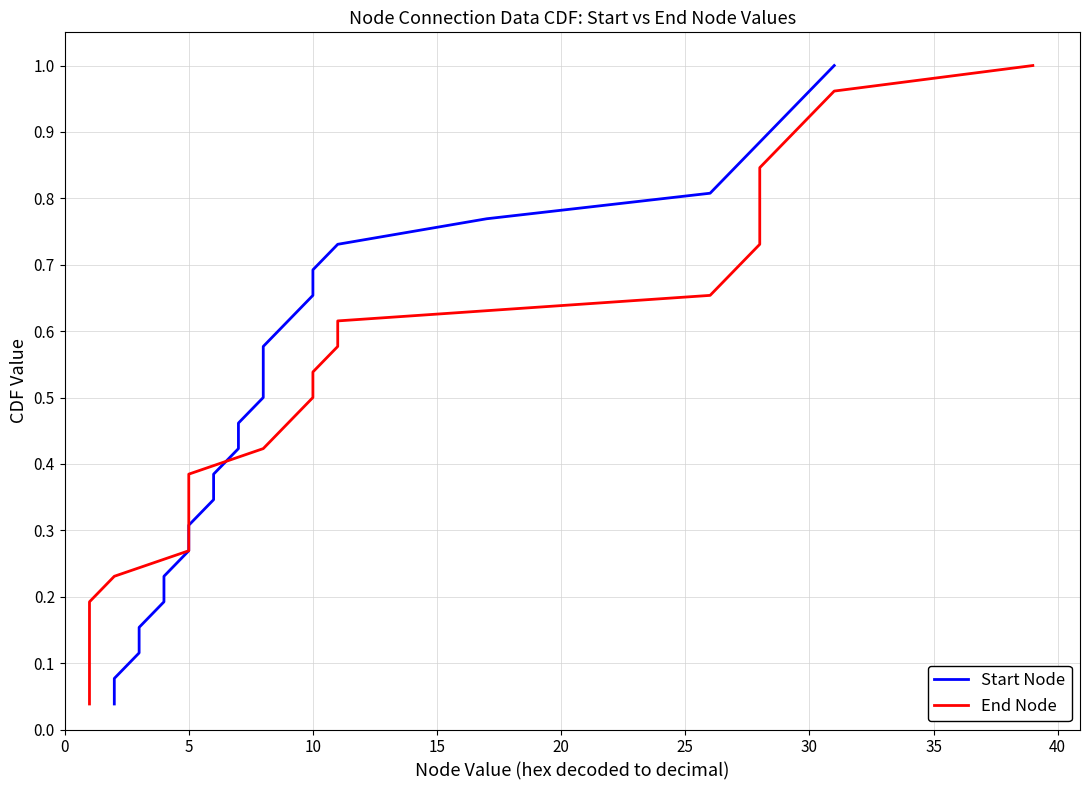

What is the average value of the Start Node series?

0.5